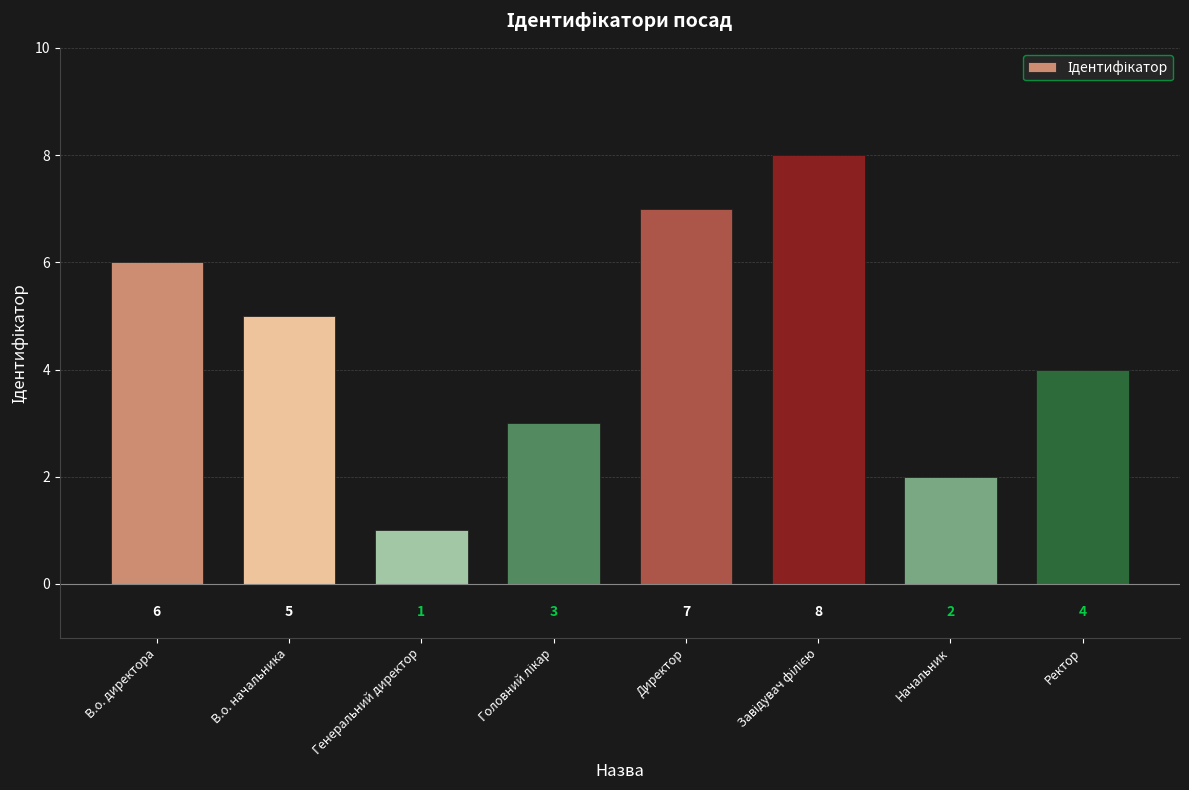

Is it true that the value at В.о. директора is 6?

True